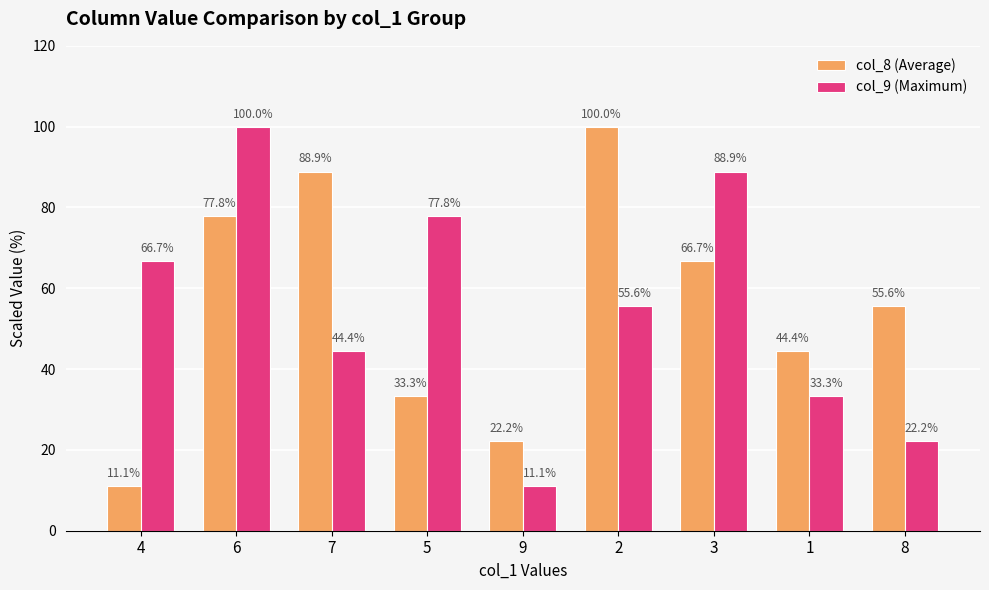

What is the label of the 3rd bar from the right?

3